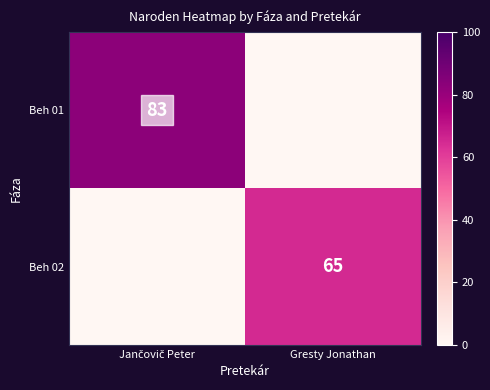

Is it true that Beh 02 equals 20 at Gresty Jonathan?

False